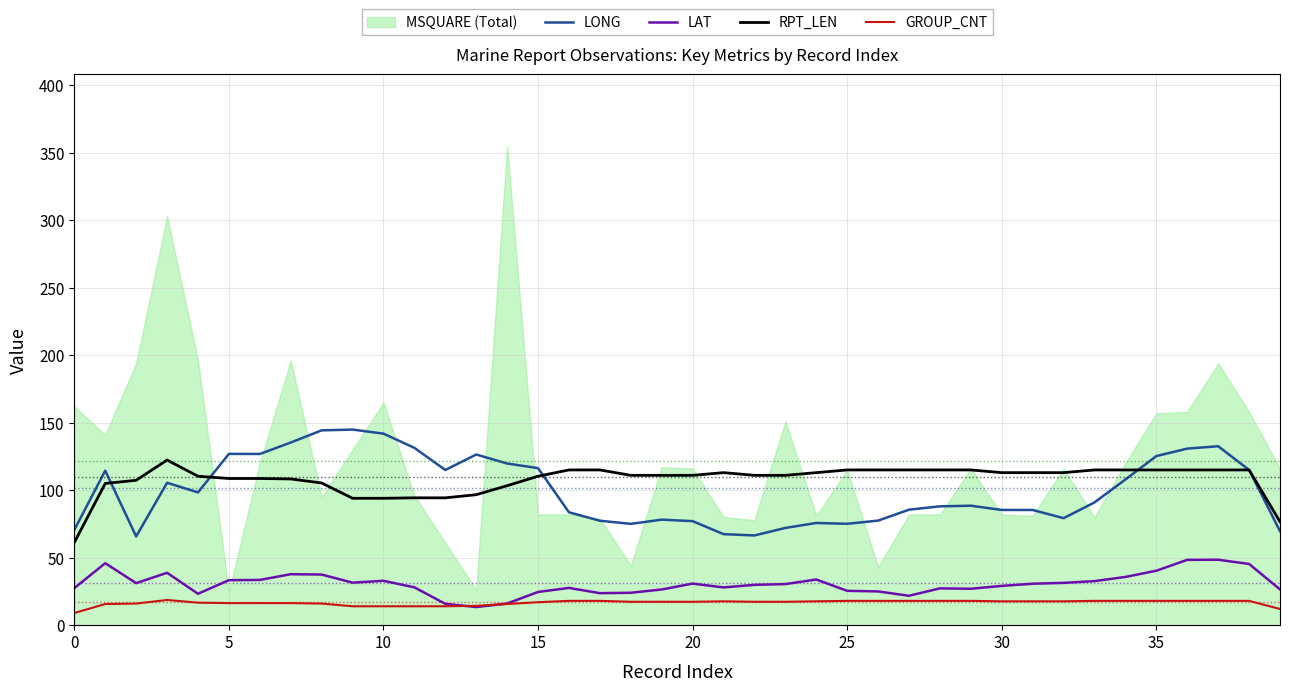

What is the difference between the highest and lowest values at 13?

113.0